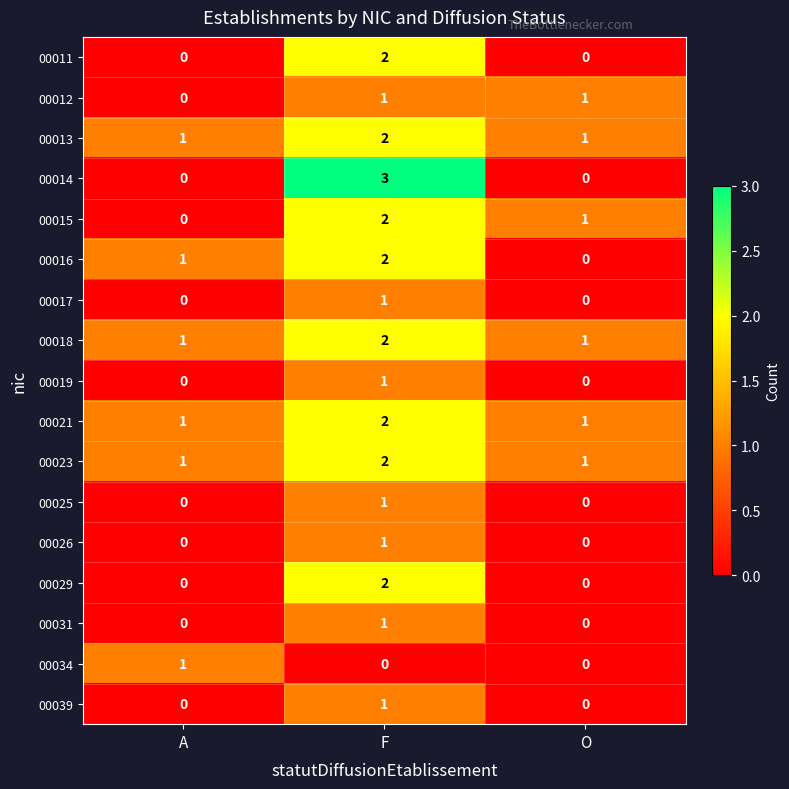

What is the highest value of the 00014 series?

3